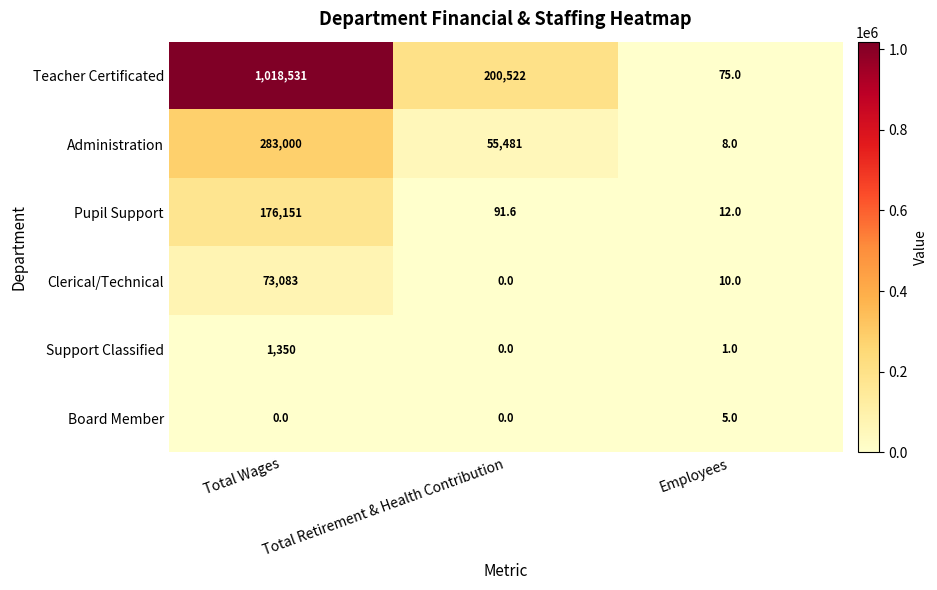

How many categories are shown in the chart?

3